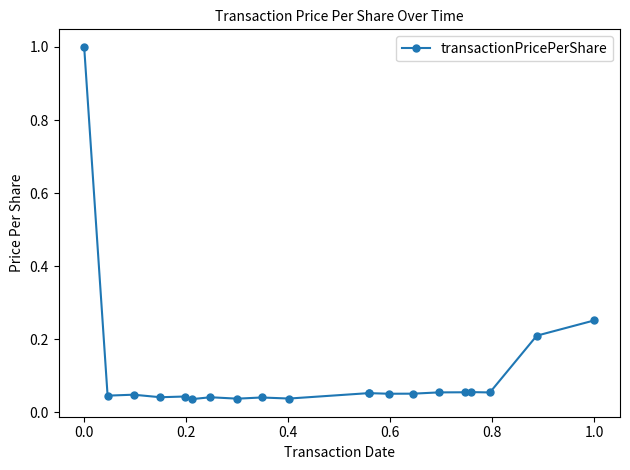

Does the chart have visible grid lines?

No